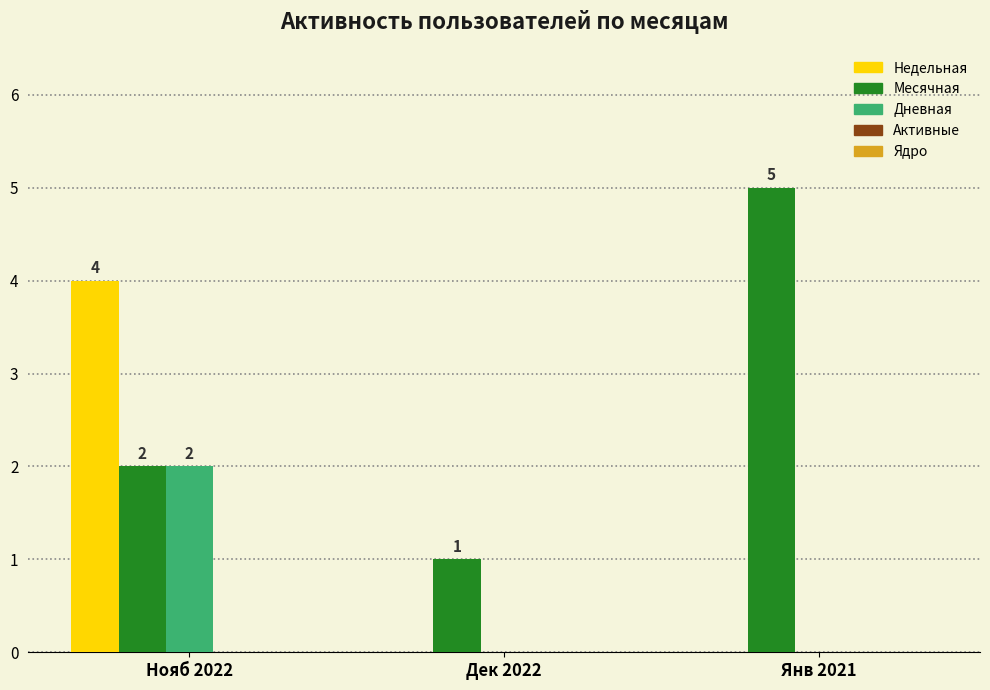

Which category has the highest value in the Дневная series?

Нояб 2022